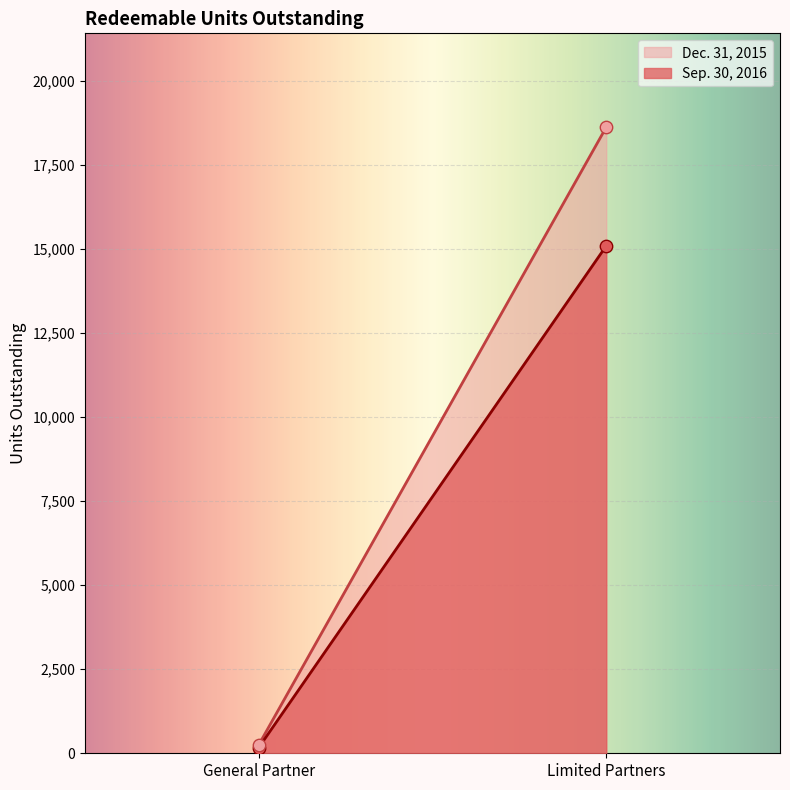

Which series reaches the minimum Y coordinate?

Sep. 30, 2016